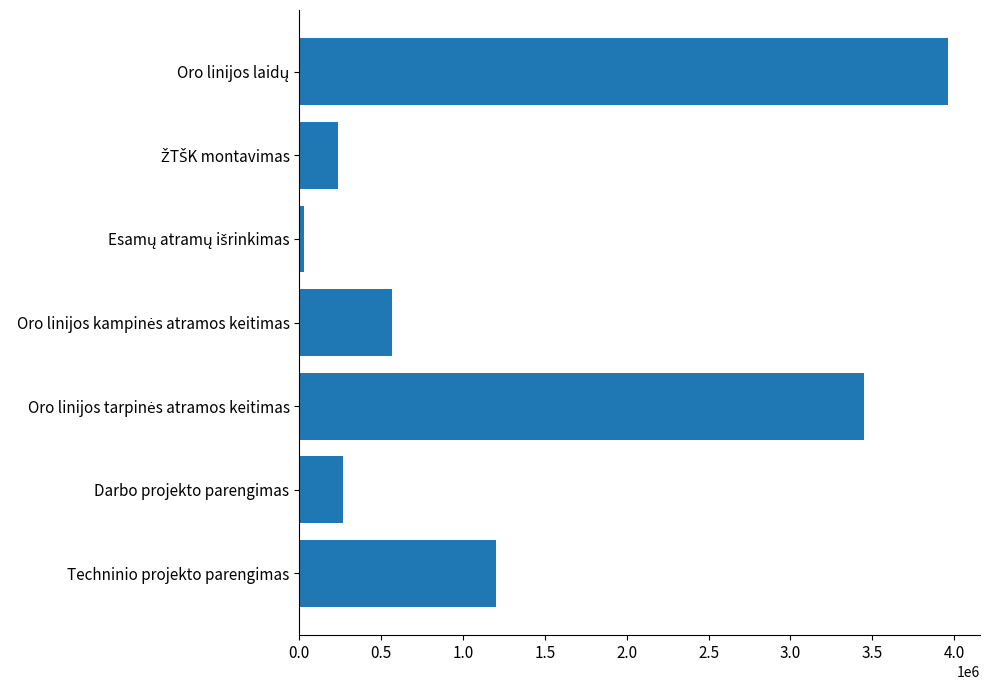

Reading bottom to top, what are all the values shown in this chart?

1200000	266272	3449600	567000	28000	237600	3960000